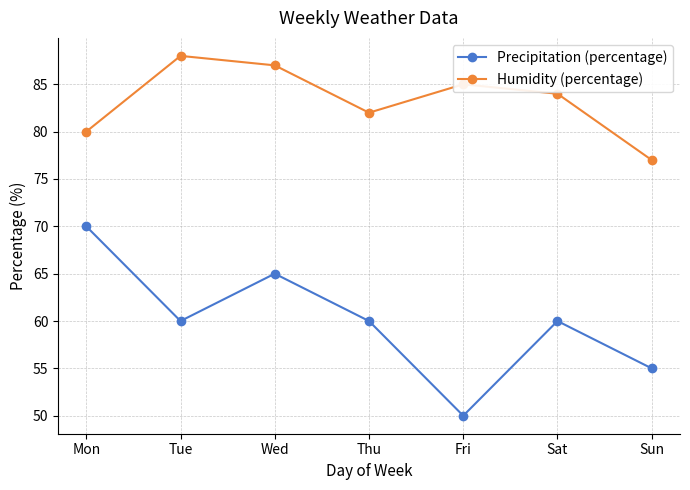

At which category does the chart reach its peak across all series?

Tue